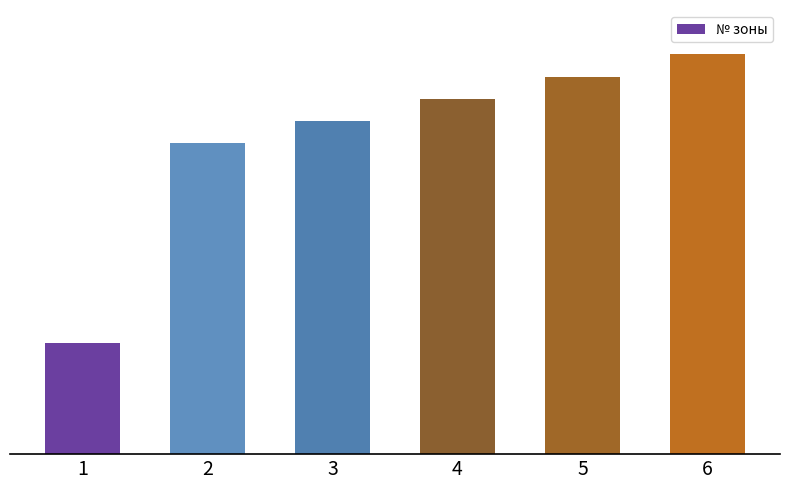

Reading left to right, transcribe all the data shown in this chart.

1=5	2=14	3=15	4=16	5=17	6=18